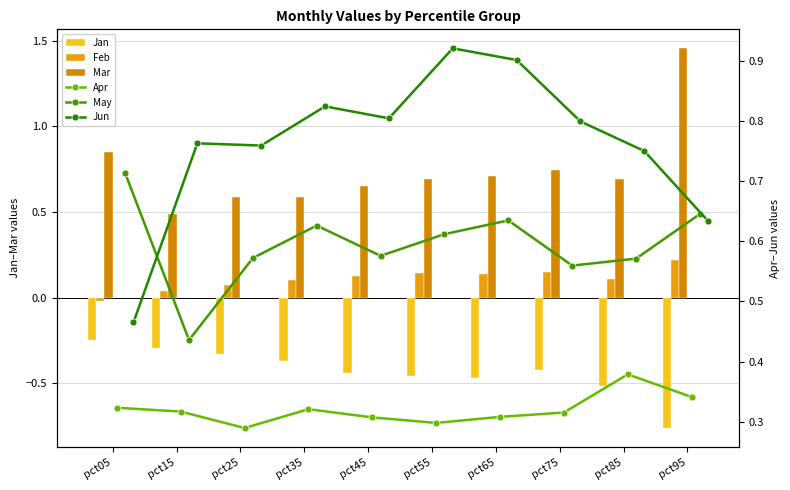

List the labels in order of Feb value, largest first.

pct95, pct75, pct55, pct65, pct45, pct85, pct35, pct25, pct15, pct05